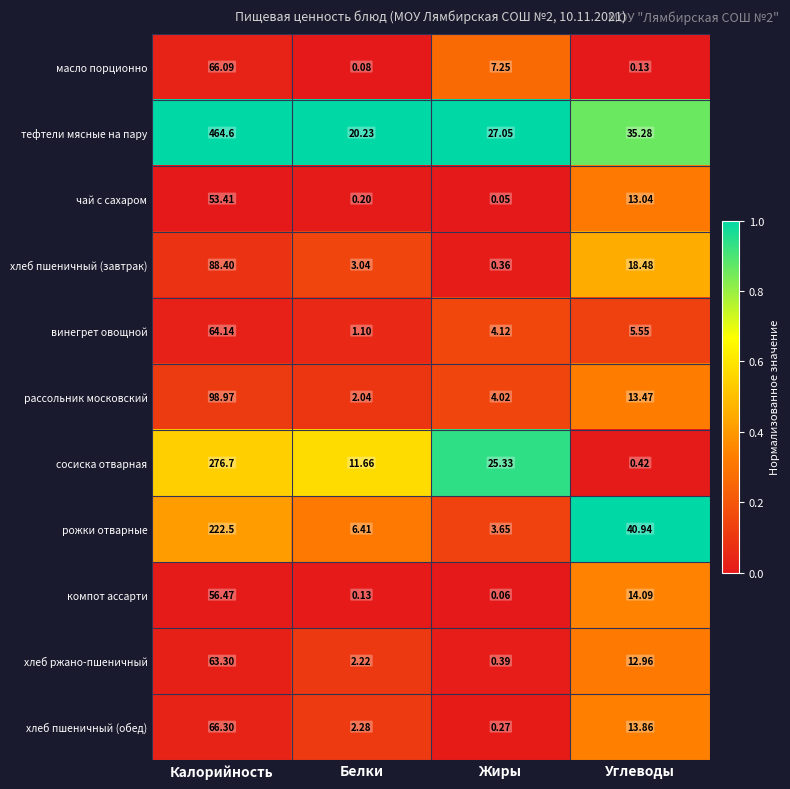

At which label is рожки отварные closest to 113?

Углеводы